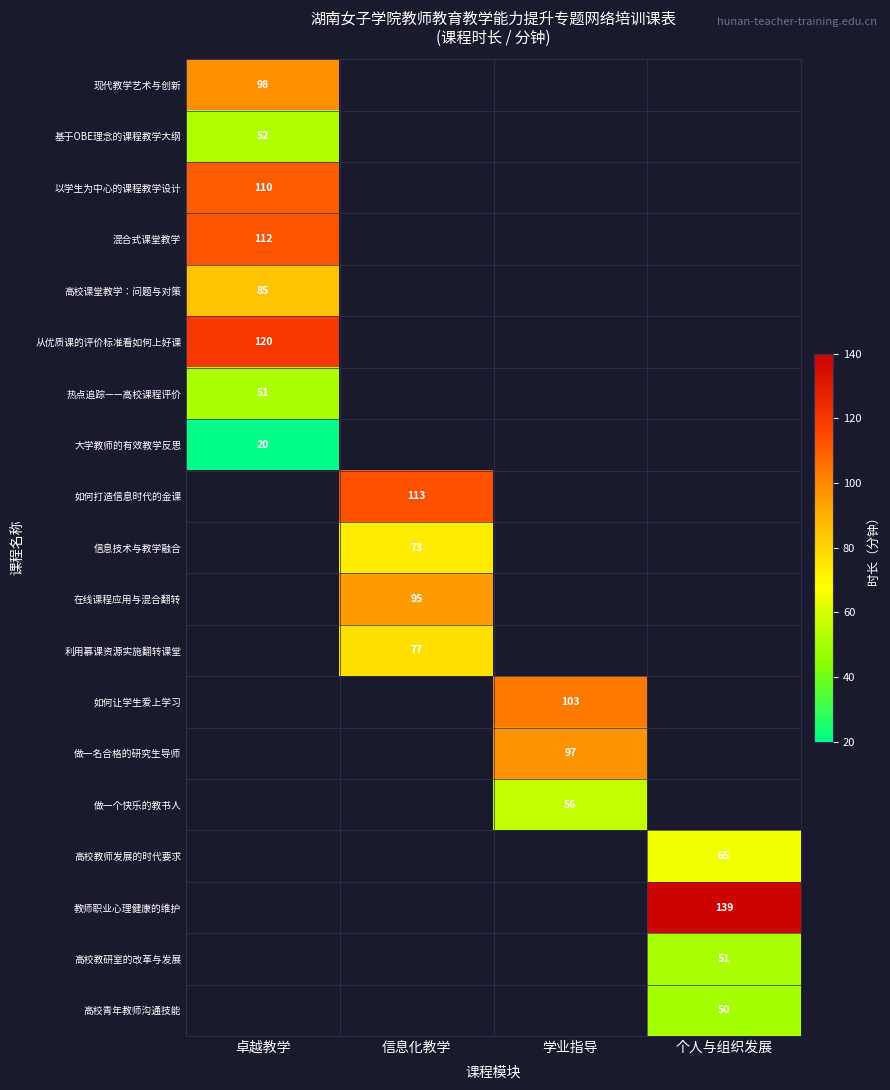

Is it true that 从优质课的评价标准看如何上好课 equals 201 at 卓越教学?

False